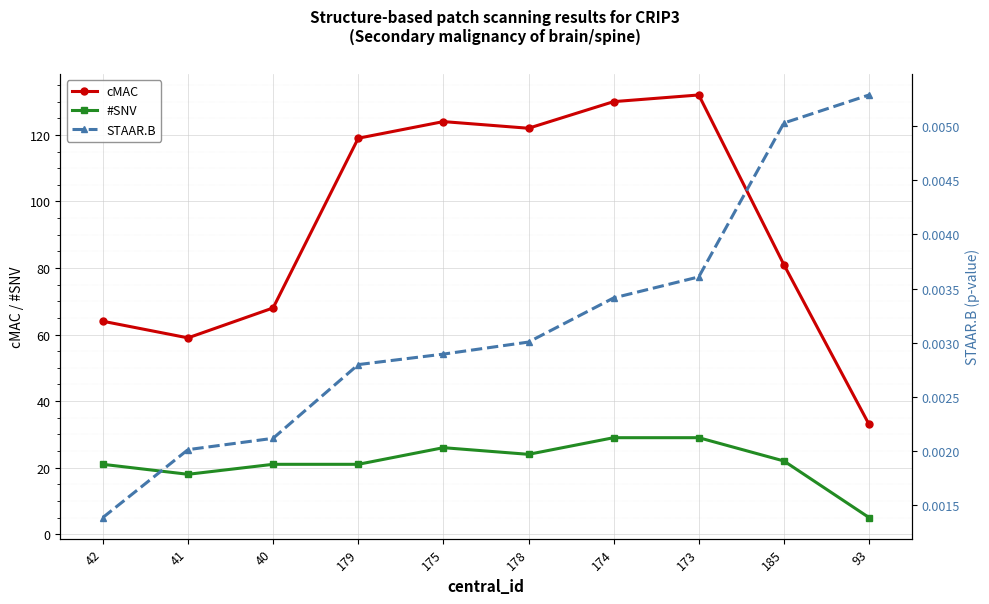

Where does the cMAC series first go above 119?

175